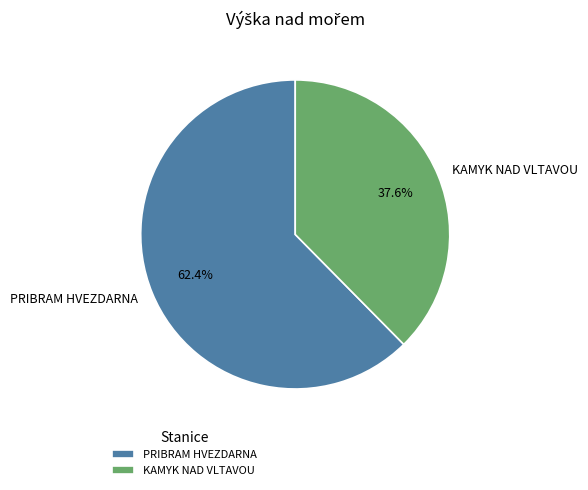

To the nearest percent, what portion does KAMYK NAD VLTAVOU represent?

38%